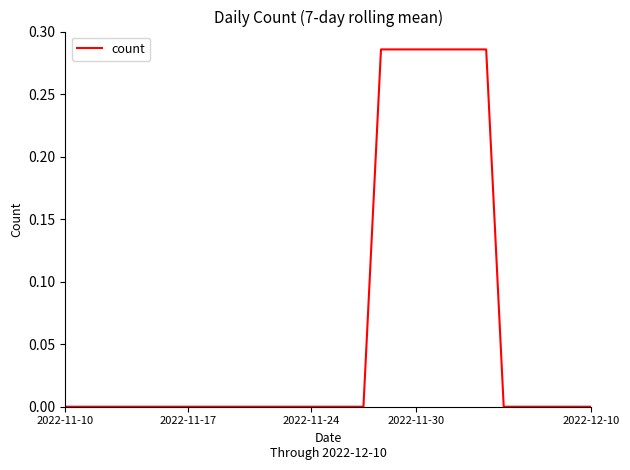

True or false: the data has more than 2 interior local peaks.

False